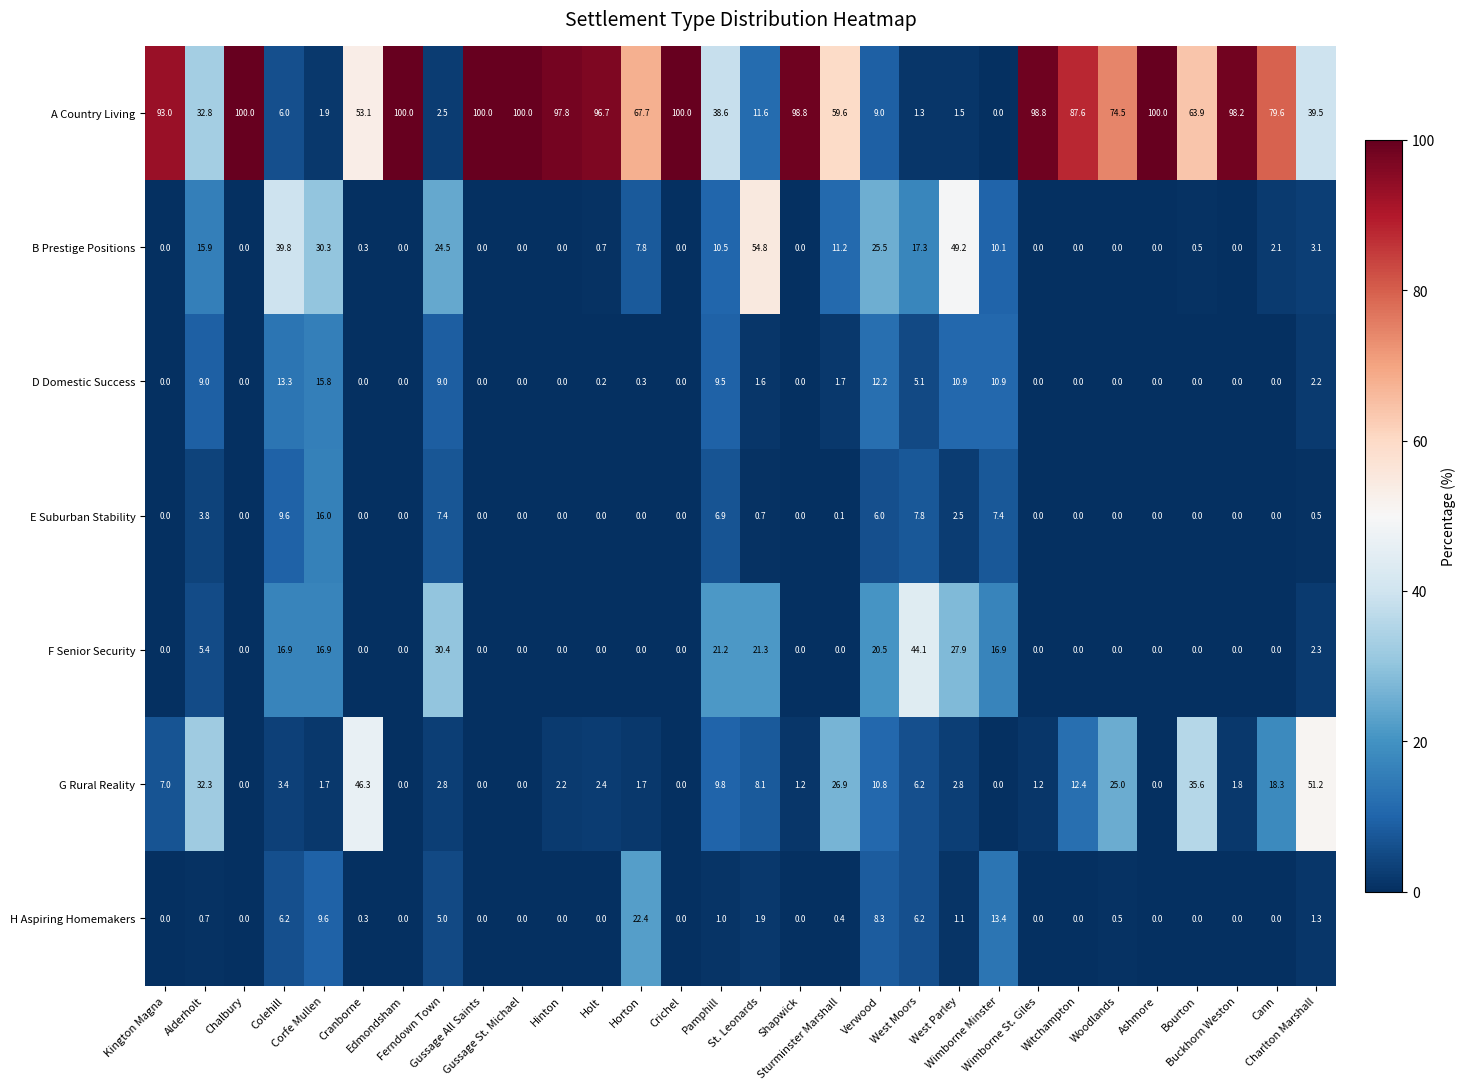

How many positive values does the G Rural Reality series have?

23